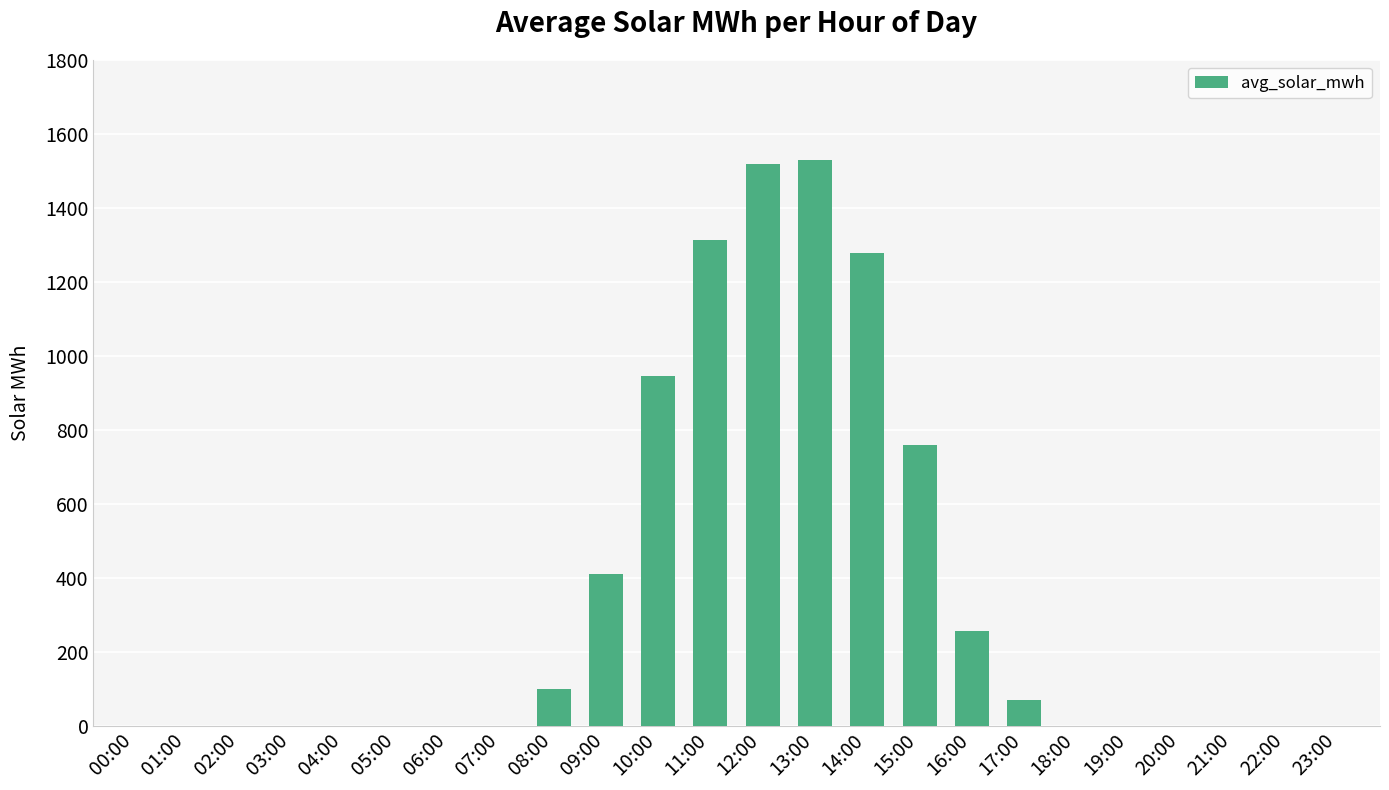

Between 04:00 and 09:00, which is larger?

09:00